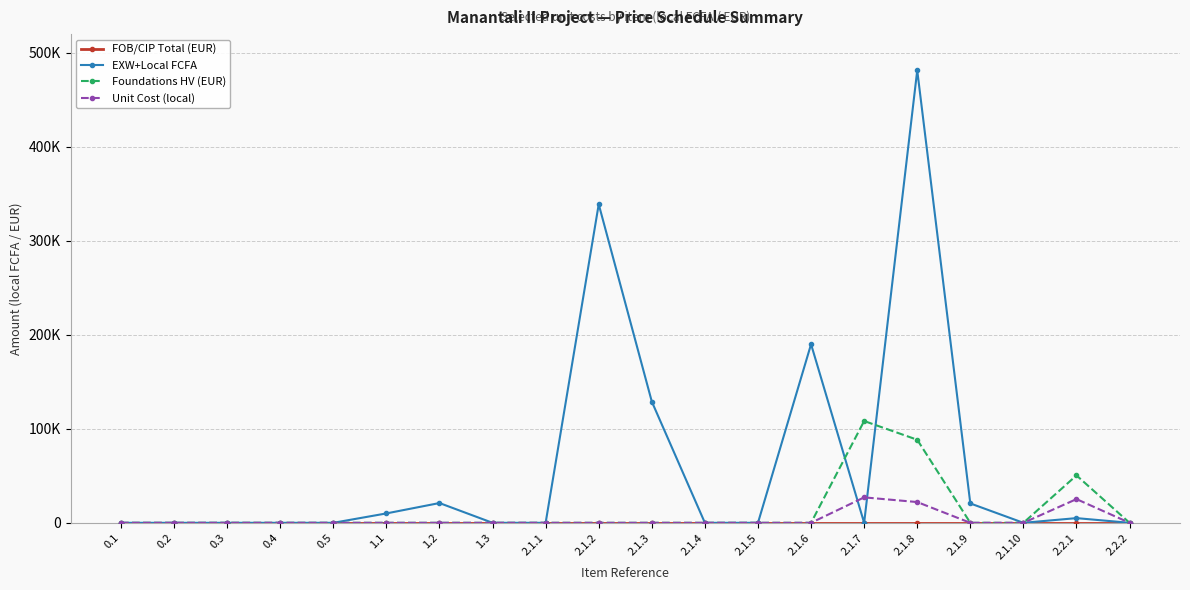

Is this an area chart (filled region under the line)?

No